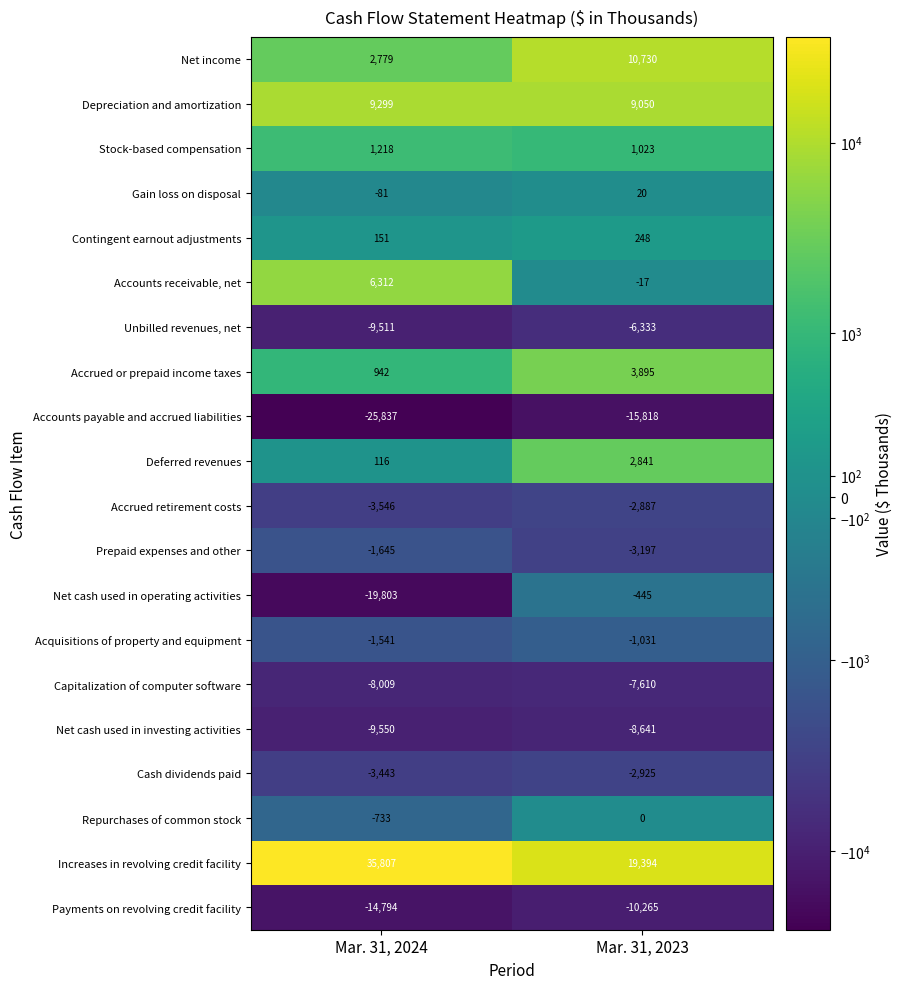

At which category is the sum across all series the highest?

Mar. 31, 2023